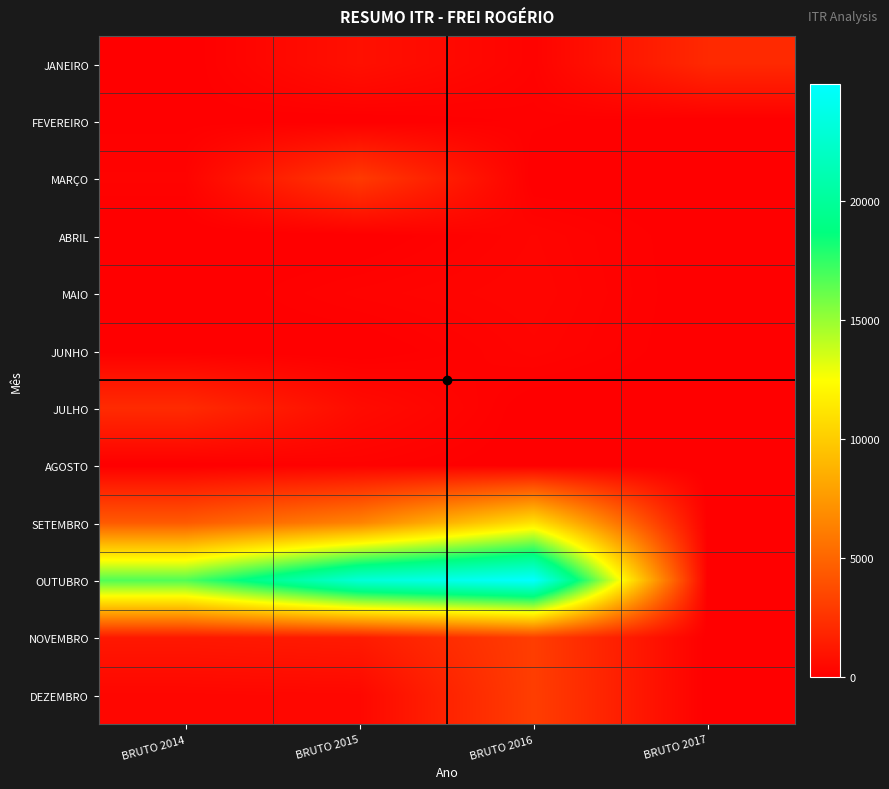

Reading left to right, transcribe all the data shown in this chart.

JANEIRO: BRUTO 2014=0.0	BRUTO 2015=838.7	BRUTO 2016=199.9	BRUTO 2017=2051.5
FEVEREIRO: BRUTO 2014=62.4	BRUTO 2015=0.0	BRUTO 2016=118.9	BRUTO 2017=0.0
MARÇO: BRUTO 2014=210.9	BRUTO 2015=2885.5	BRUTO 2016=0.0	BRUTO 2017=0.0
ABRIL: BRUTO 2014=0.0	BRUTO 2015=0.0	BRUTO 2016=298.4	BRUTO 2017=0.0
MAIO: BRUTO 2014=0.0	BRUTO 2015=214.8	BRUTO 2016=338.5	BRUTO 2017=0.0
JUNHO: BRUTO 2014=0.0	BRUTO 2015=0.0	BRUTO 2016=276.1	BRUTO 2017=0.0
JULHO: BRUTO 2014=2143.8	BRUTO 2015=607.9	BRUTO 2016=0.0	BRUTO 2017=0.0
AGOSTO: BRUTO 2014=0.0	BRUTO 2015=172.6	BRUTO 2016=13.2	BRUTO 2017=0.0
SETEMBRO: BRUTO 2014=4462.2	BRUTO 2015=6472.0	BRUTO 2016=11103.6	BRUTO 2017=0.0
OUTUBRO: BRUTO 2014=16756.1	BRUTO 2015=23034.1	BRUTO 2016=24950.2	BRUTO 2017=0.0
NOVEMBRO: BRUTO 2014=1213.8	BRUTO 2015=1361.1	BRUTO 2016=3045.3	BRUTO 2017=0.0
DEZEMBRO: BRUTO 2014=359.8	BRUTO 2015=416.3	BRUTO 2016=3069.4	BRUTO 2017=0.0